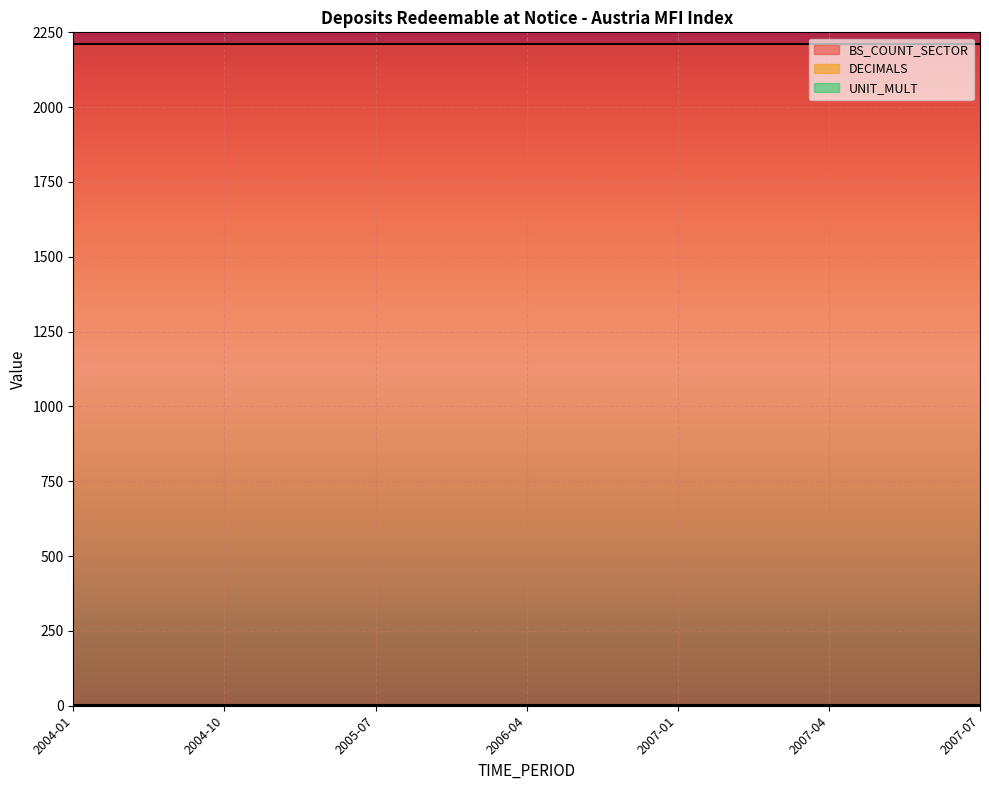

What is the maximum value shown in the chart?

2210